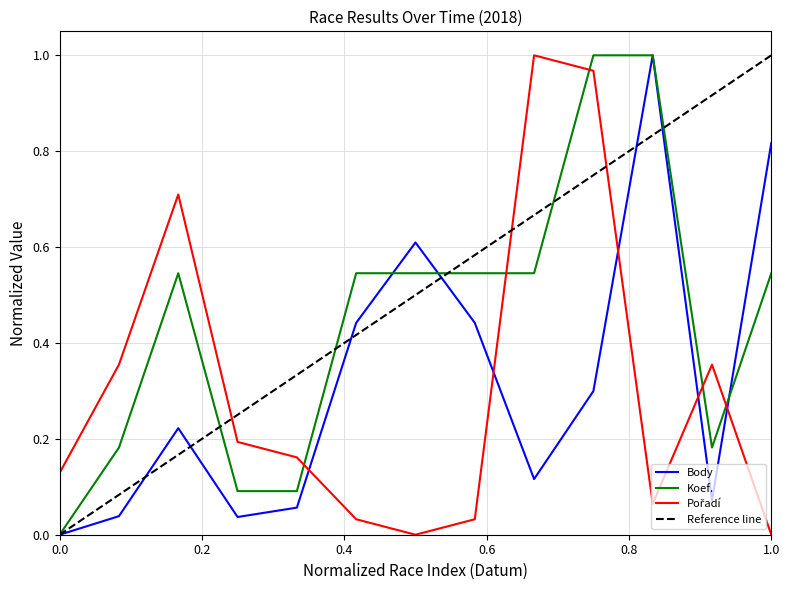

The Body series shows 0.0 at 0.0. True or false?

True